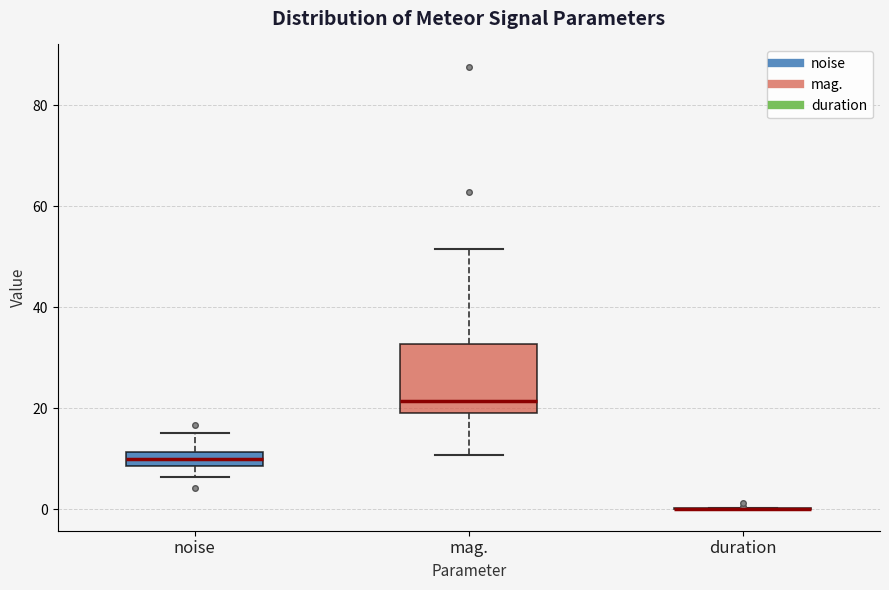

Which box is the tallest, from its lower edge to its upper edge?

mag.